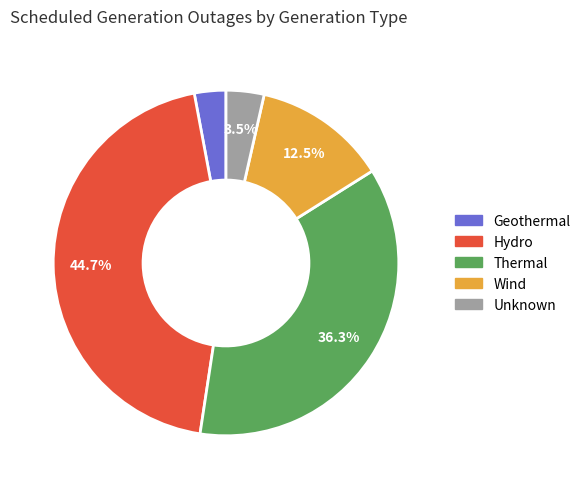

Which slice is the largest?

Hydro